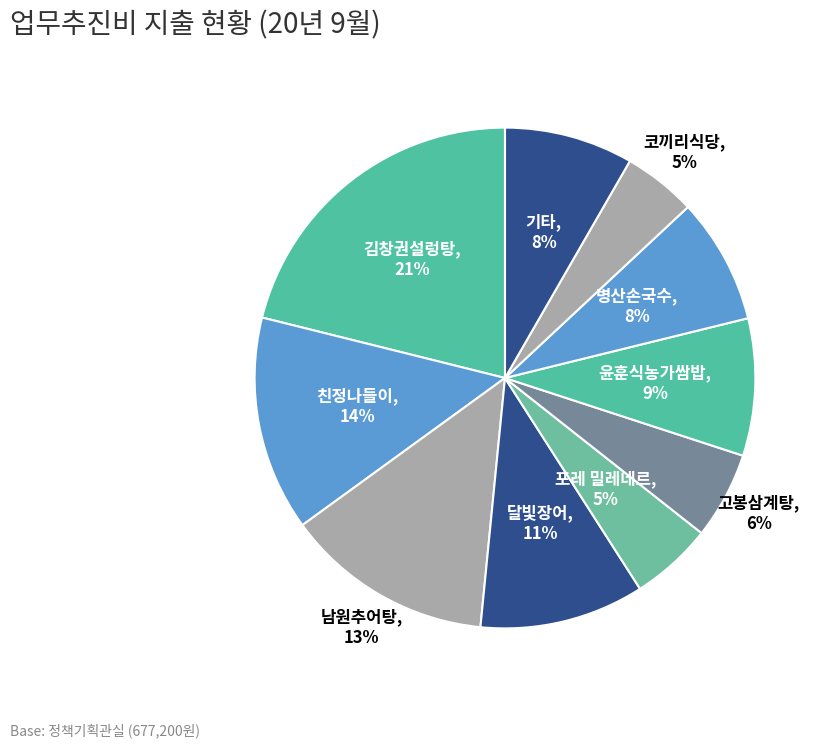

To the nearest percent, what is the combined percentage of 친정나들이 and 코끼리식당?

19%